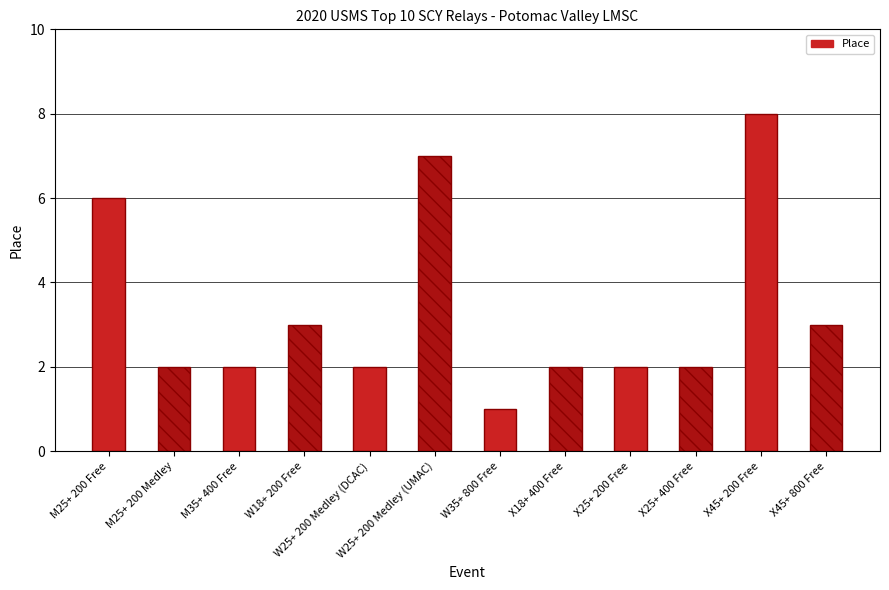

What is the sum of all values?

40